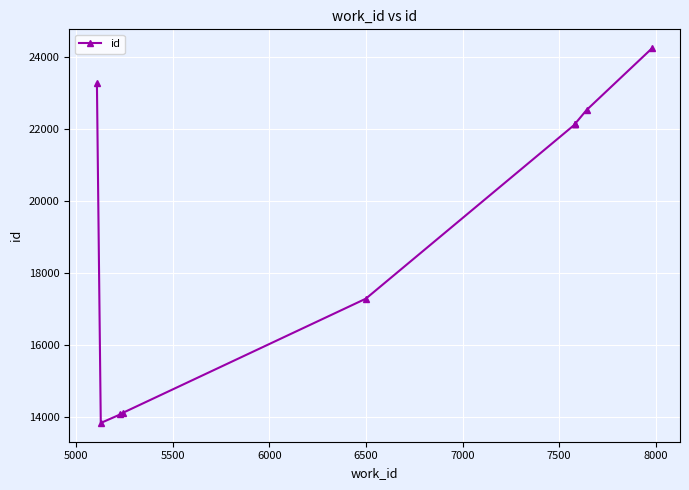

What is the smallest value displayed?

13840